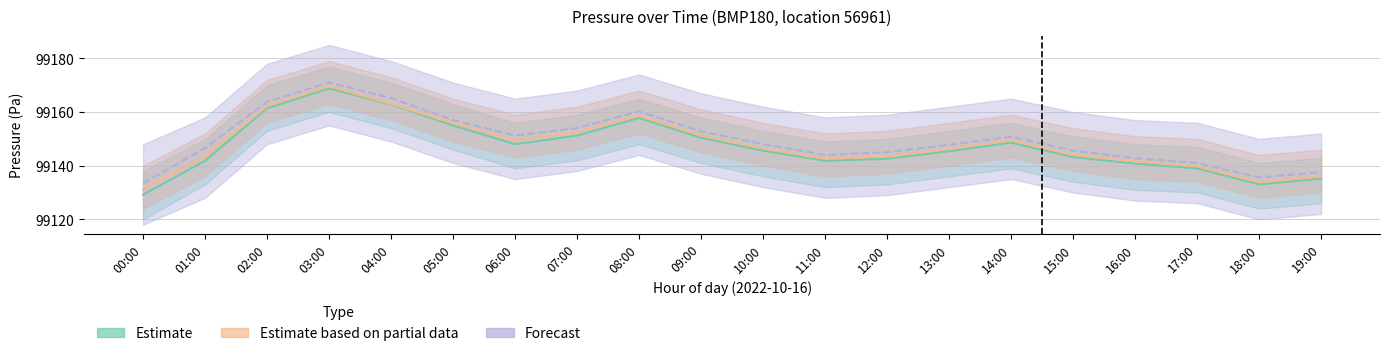

What are all the series names shown in the legend?

Estimate, Estimate based on partial data, Forecast